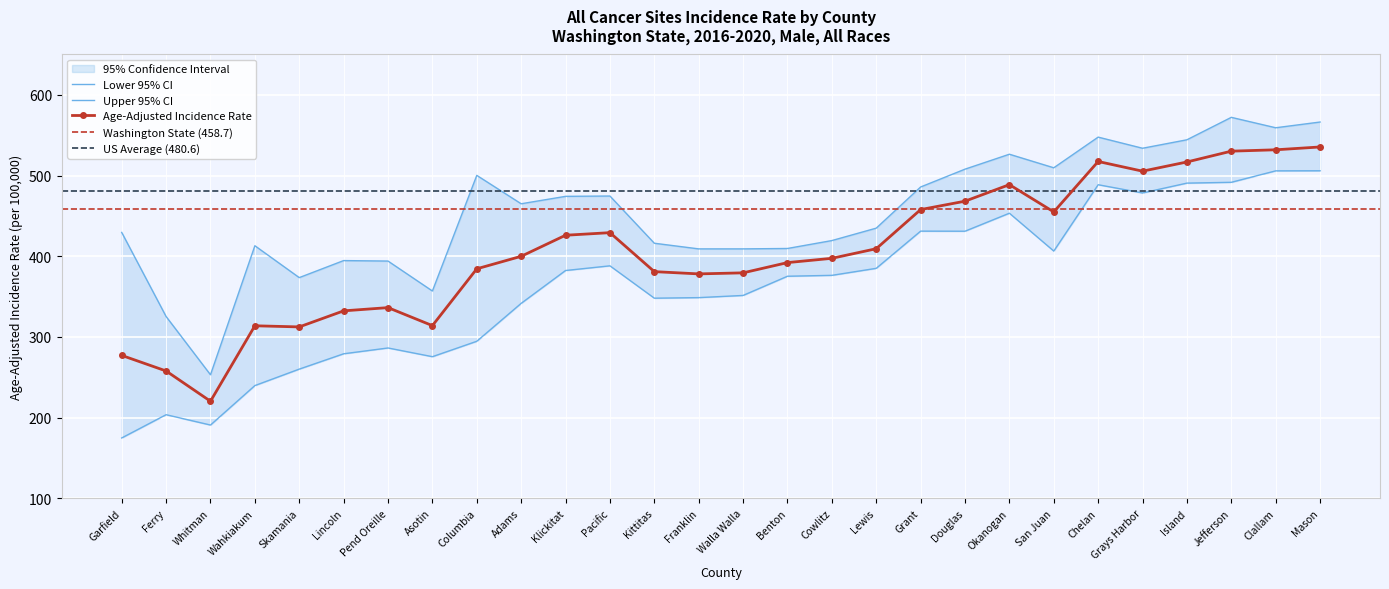

True or false: Lower 95% CI and Upper 95% CI intersect in this chart.

False